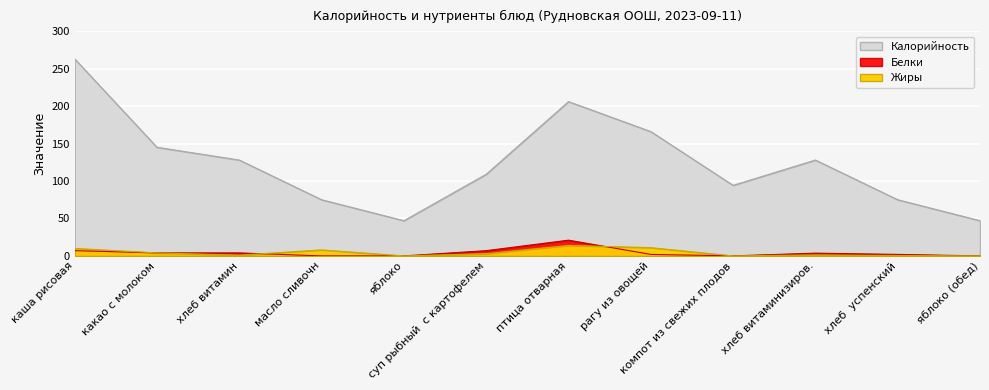

How many data points in Калорийность are less than 128?

6